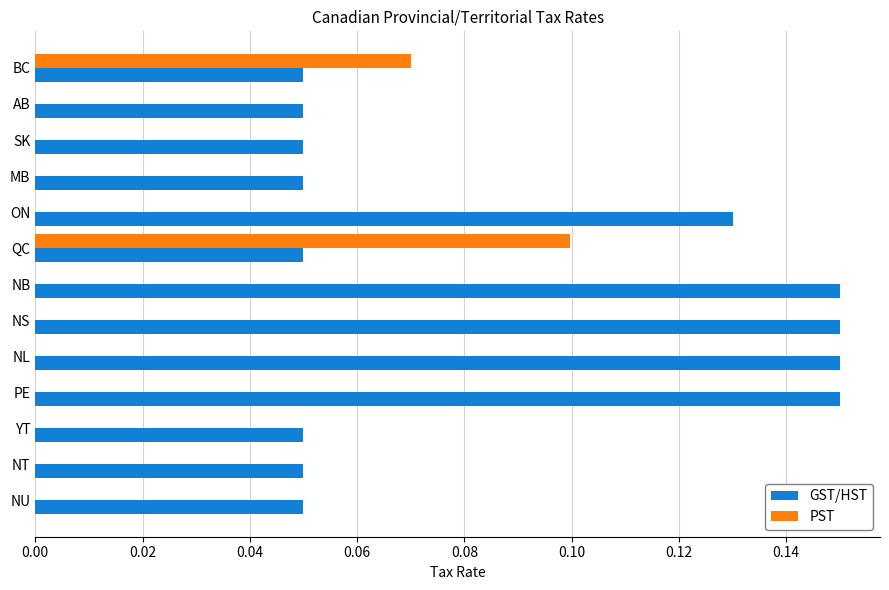

Which series has the largest total across all categories?

GST/HST